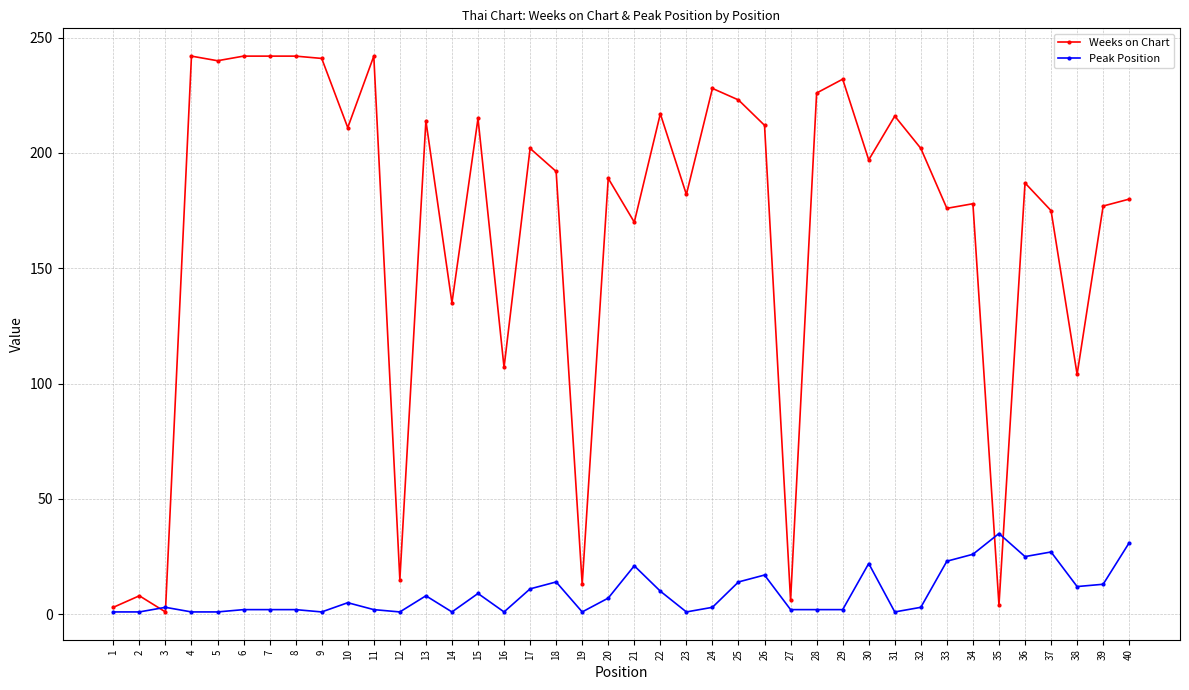

The value of Weeks on Chart at 25 is 223. True or false?

True